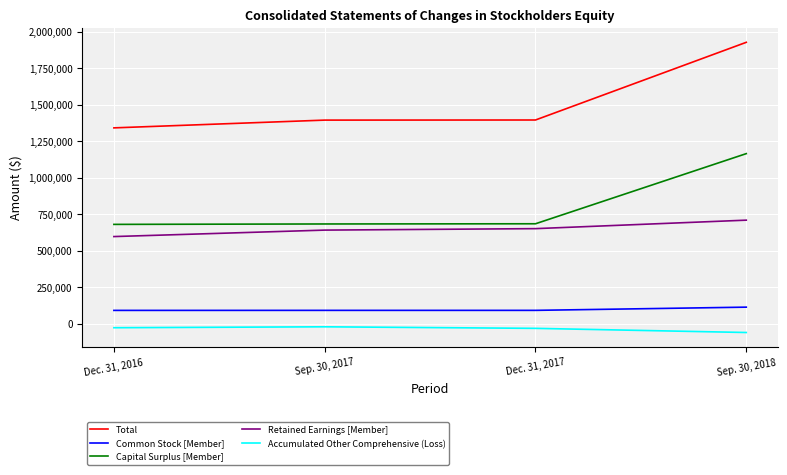

True or false: Accumulated Other Comprehensive (Loss) and Capital Surplus [Member] intersect in this chart.

False